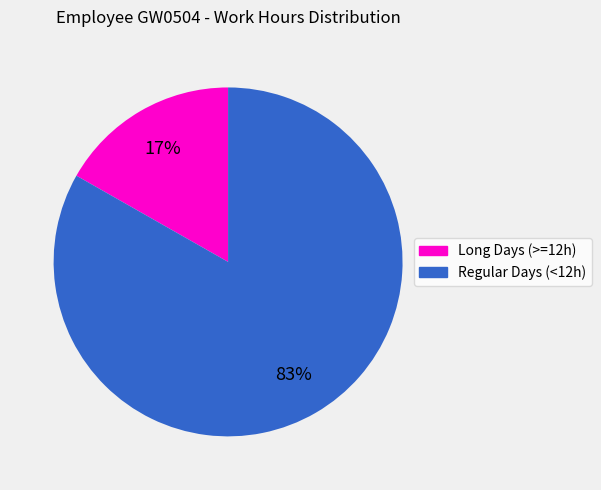

To the nearest percent, what is the difference between the largest and smallest slice percentages?

66%